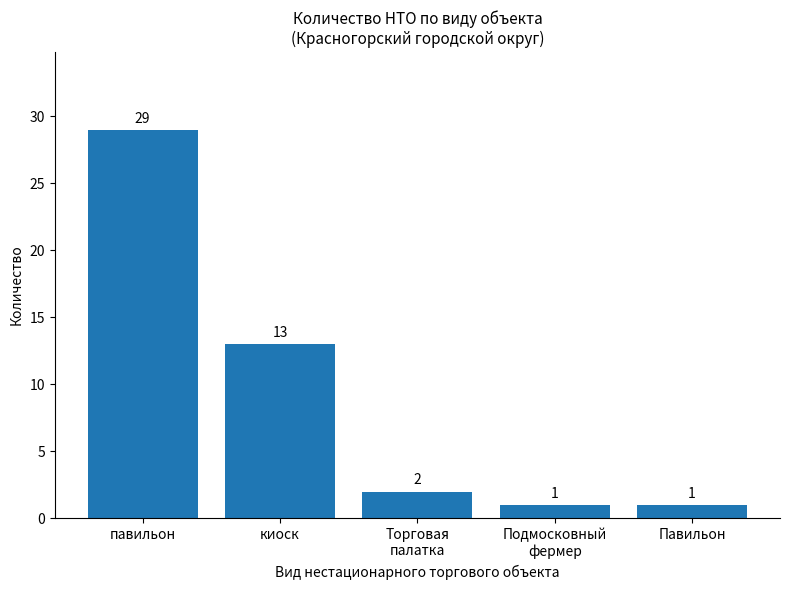

Which has a higher value, Подмосковный
фермер or Торговая
палатка?

Торговая
палатка